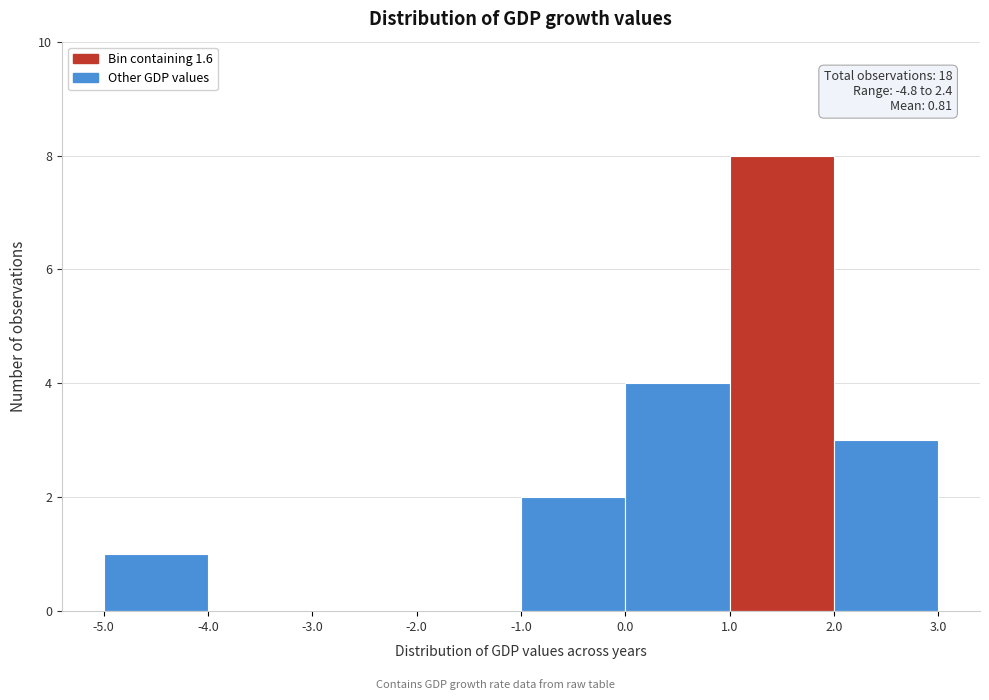

Which range on the x-axis has the tallest bar?

1.0 to 2.0